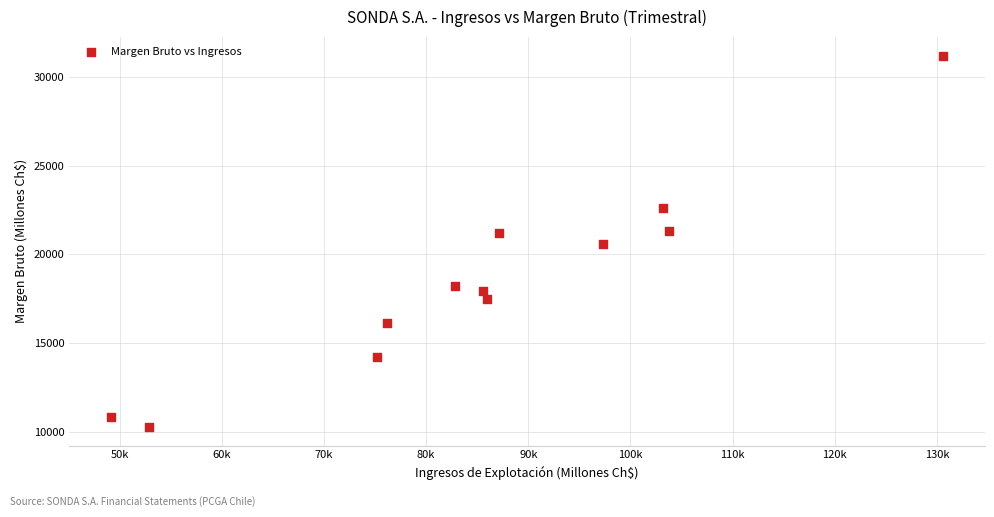

What is the range of Y values (max minus min)?

20936.6